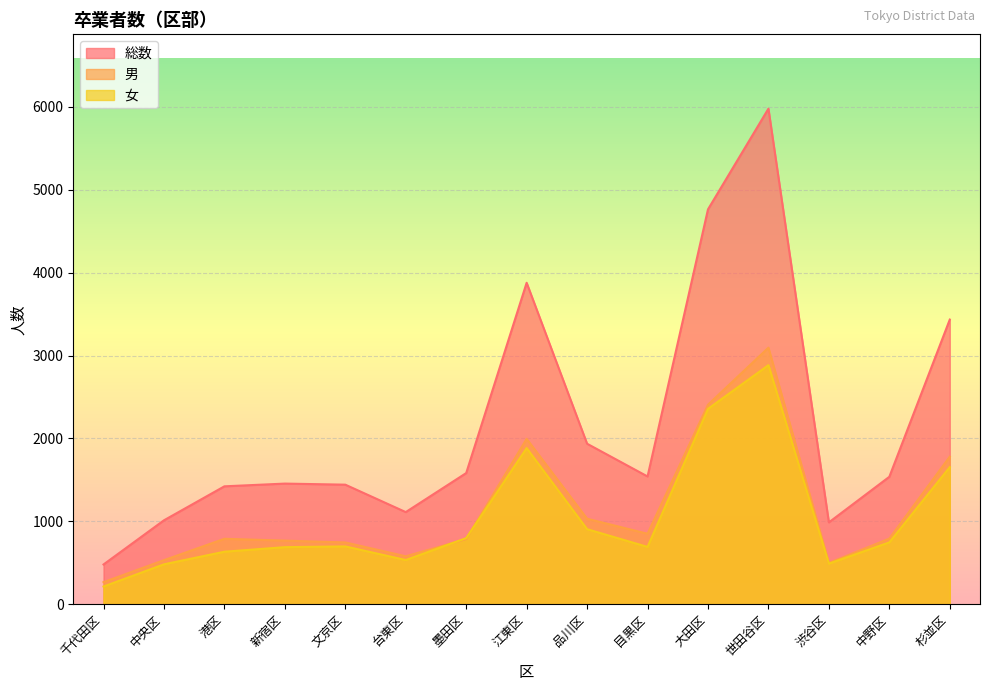

In 女, how many points are lower than both neighbors (excluding endpoints)?

3